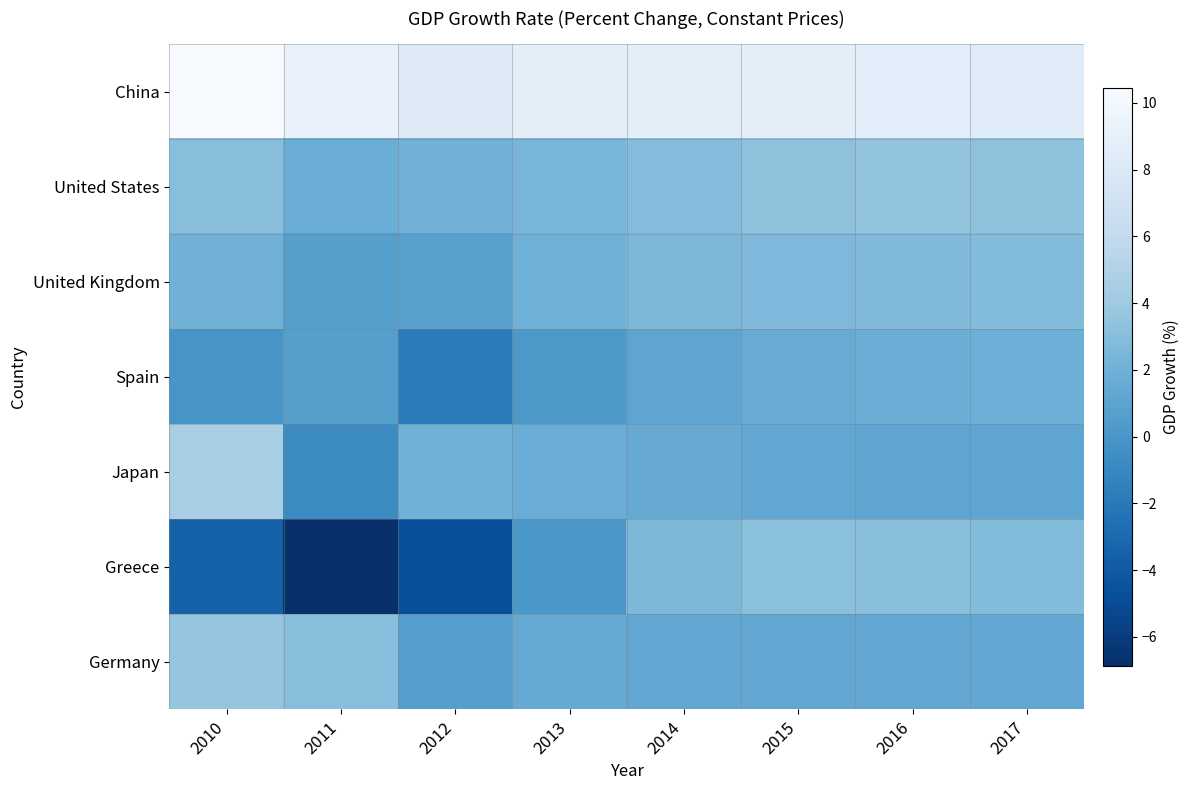

Reading right to left, list all the values displayed in this chart.

Germany: 2017=1.3	2016=1.3	2015=1.3	2014=1.3	2013=1.5	2012=0.6	2011=3.1	2010=3.6
Greece: 2017=2.9	2016=3.0	2015=3.1	2014=2.5	2013=0.0	2012=-4.7	2011=-6.9	2010=-3.5
Japan: 2017=1.1	2016=1.1	2015=1.3	2014=1.5	2013=1.7	2012=2.0	2011=-0.7	2010=4.4
Spain: 2017=1.8	2016=1.8	2015=1.6	2014=1.2	2013=0.1	2012=-1.8	2011=0.7	2010=-0.1
United Kingdom: 2017=2.8	2016=2.7	2015=2.6	2014=2.5	2013=2.0	2012=0.8	2011=0.7	2010=2.1
United States: 2017=3.3	2016=3.5	2015=3.3	2014=2.9	2013=2.4	2012=2.1	2011=1.7	2010=3.0
China: 2017=8.5	2016=8.6	2015=8.7	2014=8.7	2013=8.8	2012=8.2	2011=9.2	2010=10.4